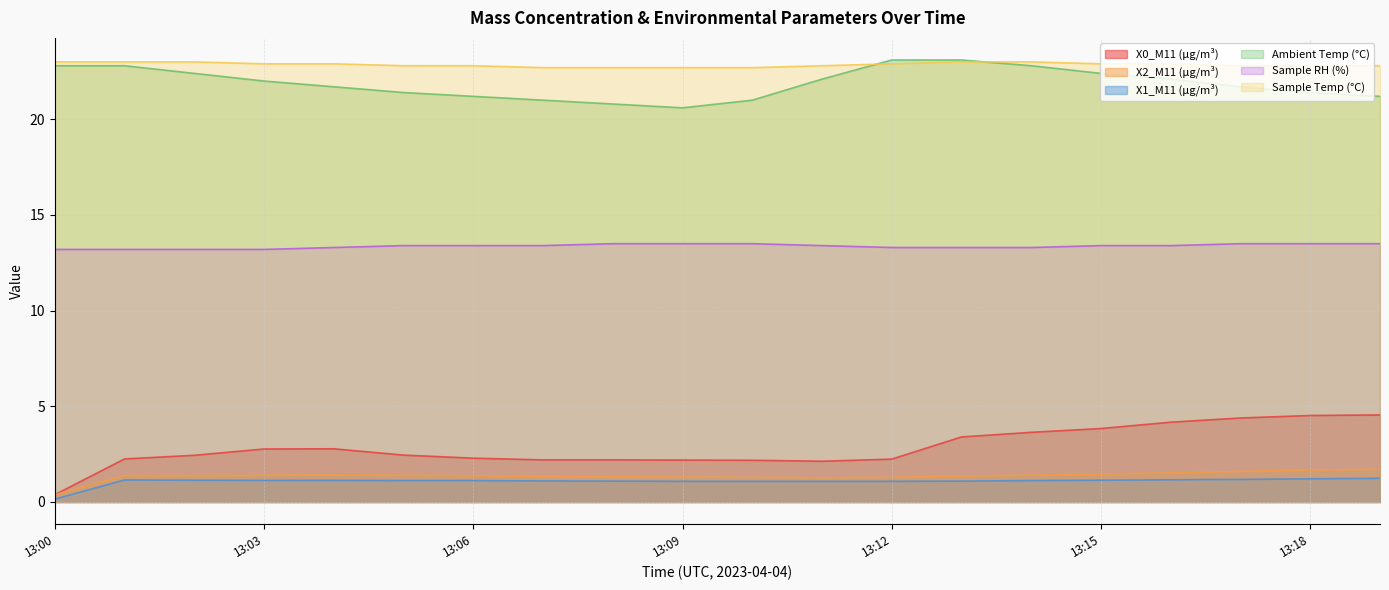

What is the difference between the second highest and minimum values in the X2_M11 (μg/m³) series?

1.3